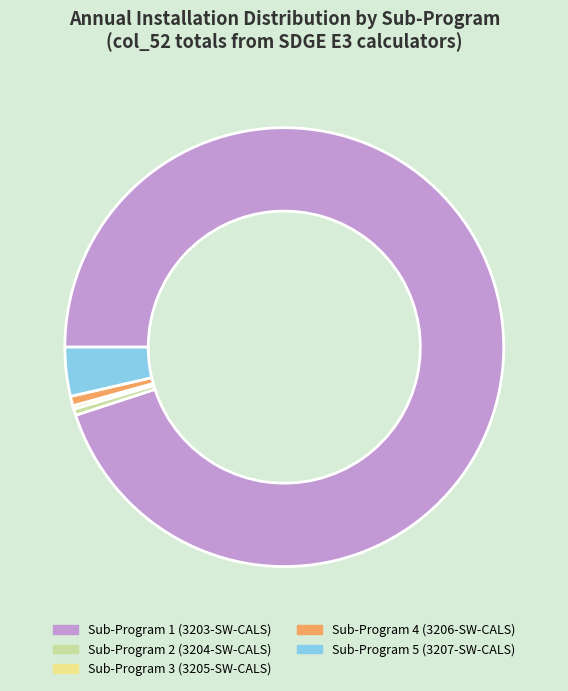

Is it true that Sub-Program 4 (3206-SW-CALS) is 11% of the pie?

False